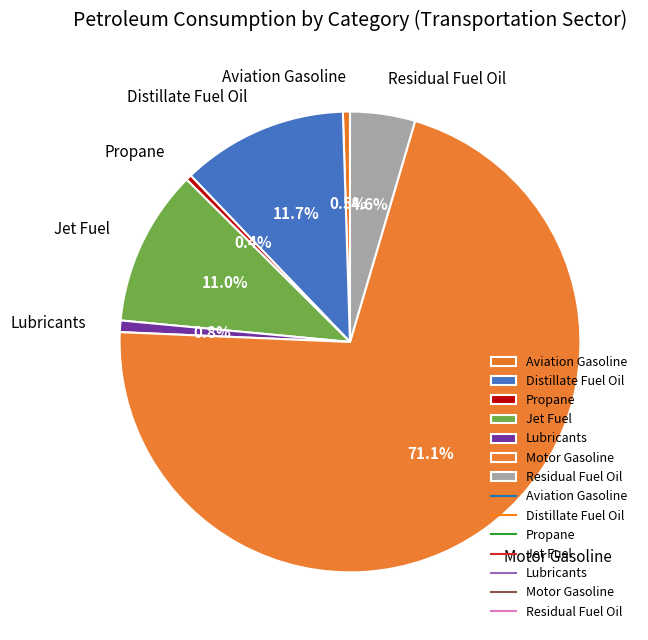

To the nearest percent, what is the average slice percentage?

14%